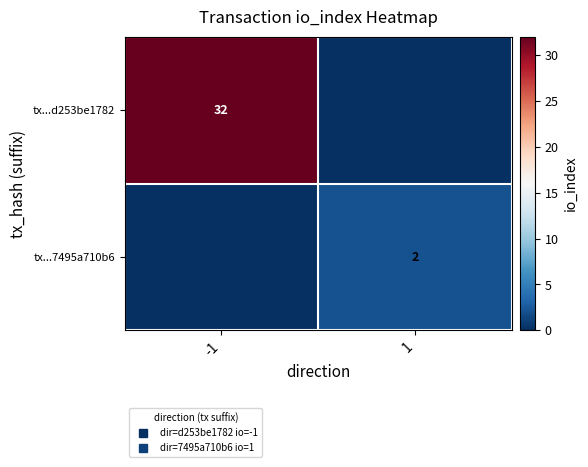

At how many categories does at least one series exceed 3?

1